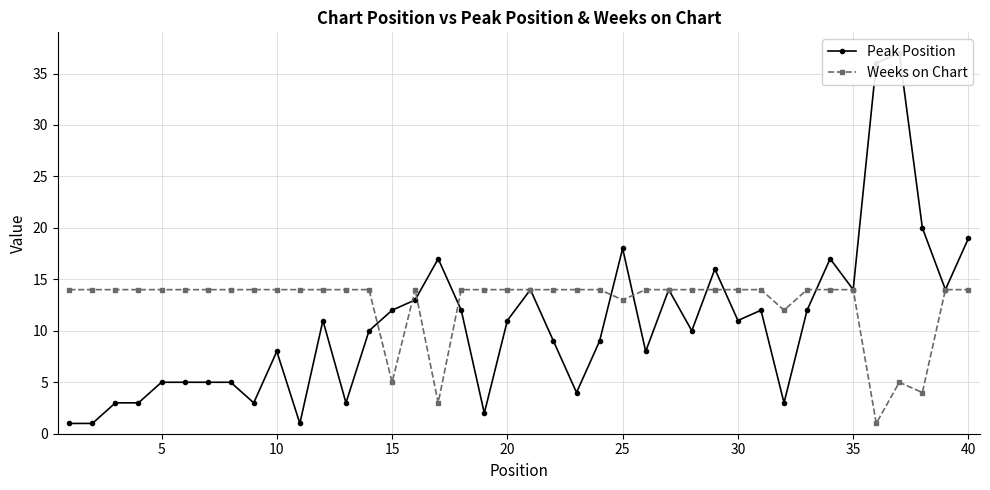

List the series in order of their peak value, highest first.

Peak Position, Weeks on Chart